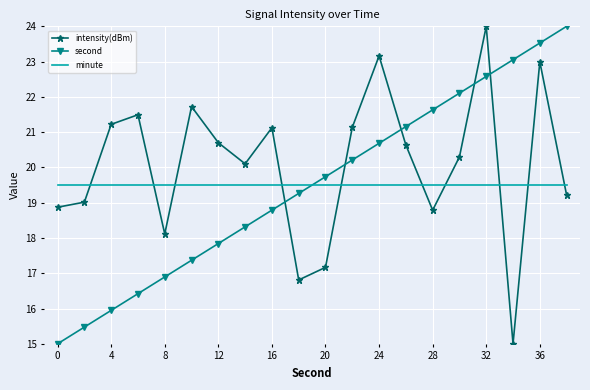

What are all the series names shown in the legend?

intensity(dBm), second, minute